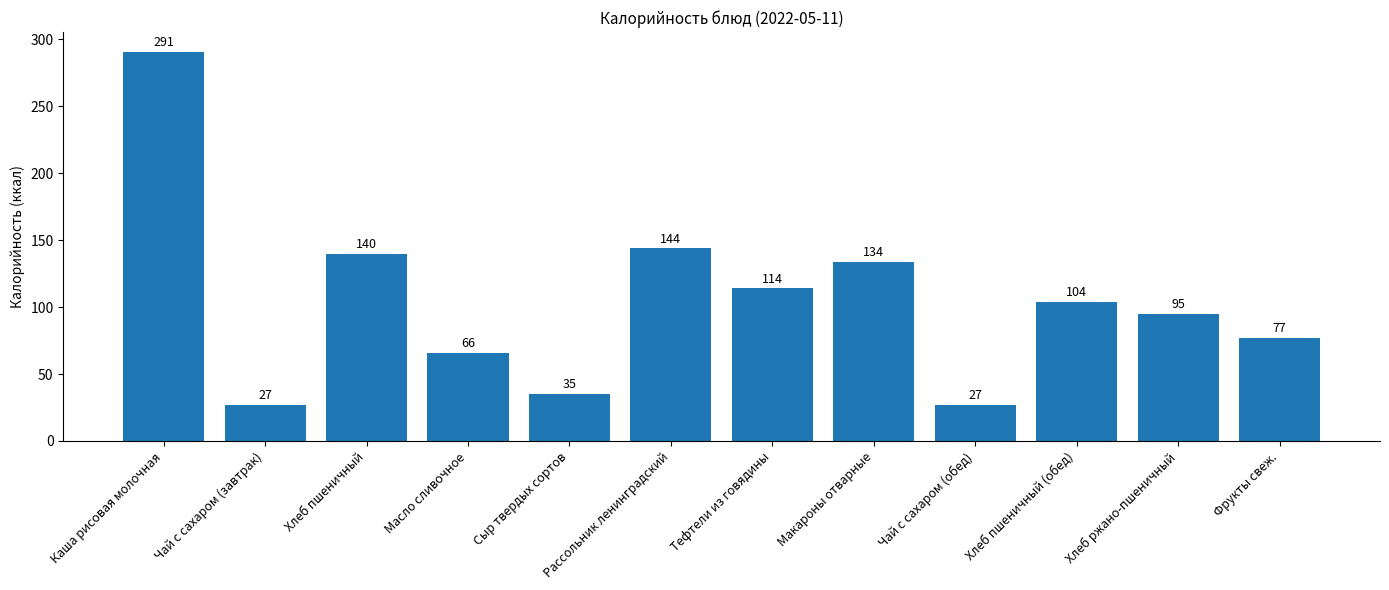

Are the bars horizontal?

No